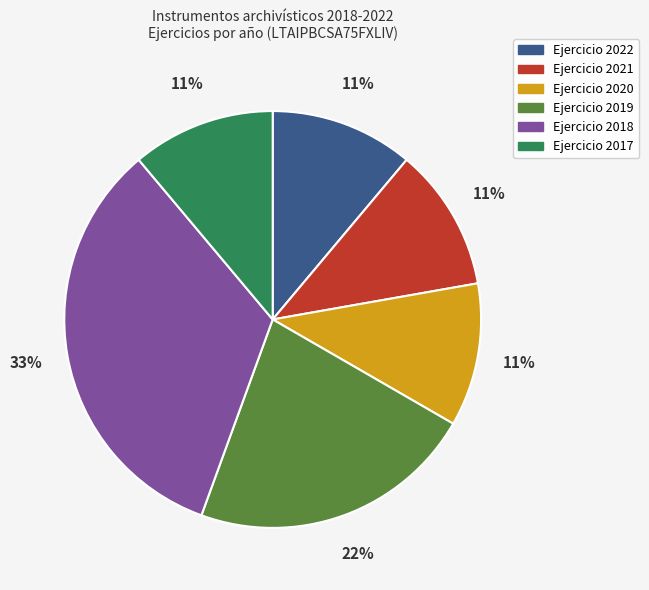

How many segments does this pie chart have?

6